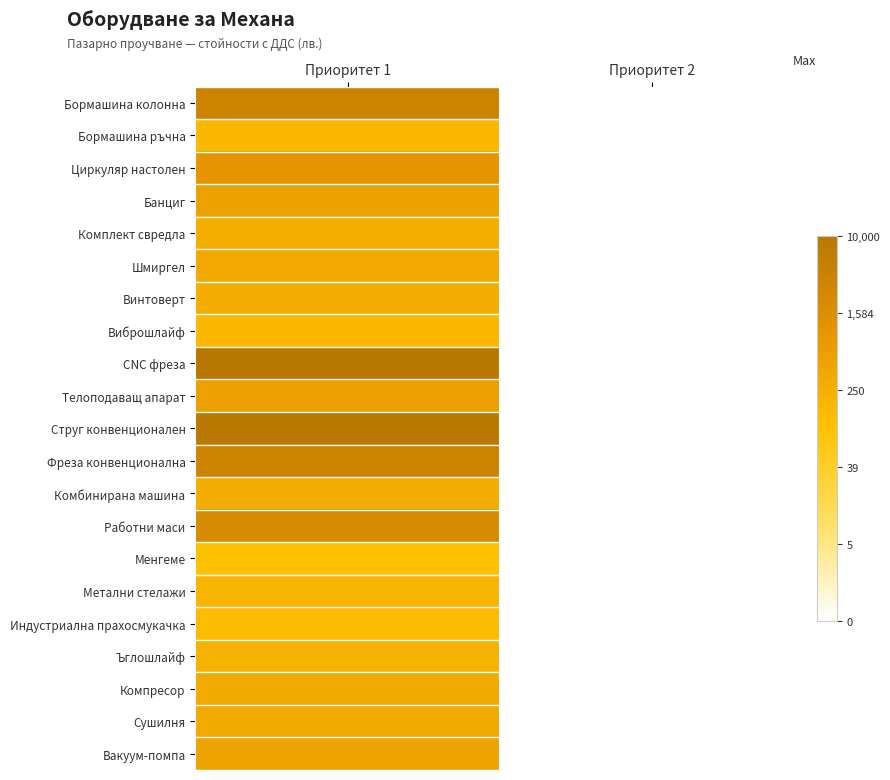

What is the difference between the highest and lowest values at Приоритет 1?

4.6